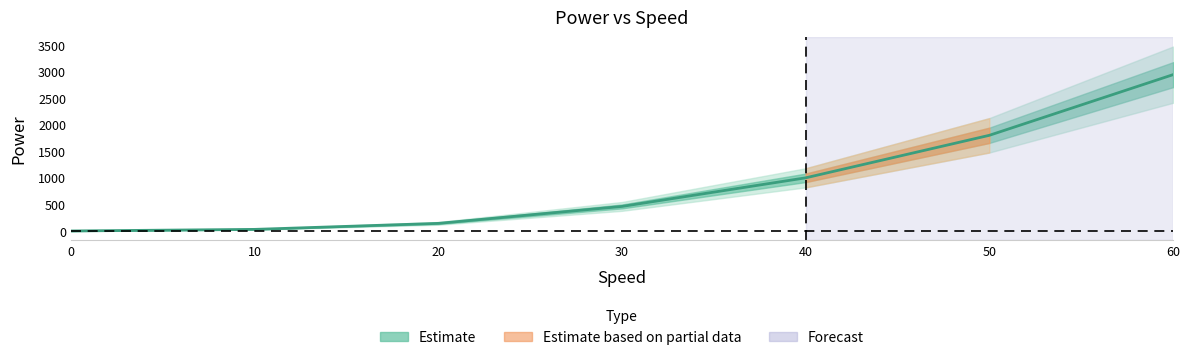

Rank the categories by value from highest to lowest.

60, 50, 40, 30, 20, 10, 0